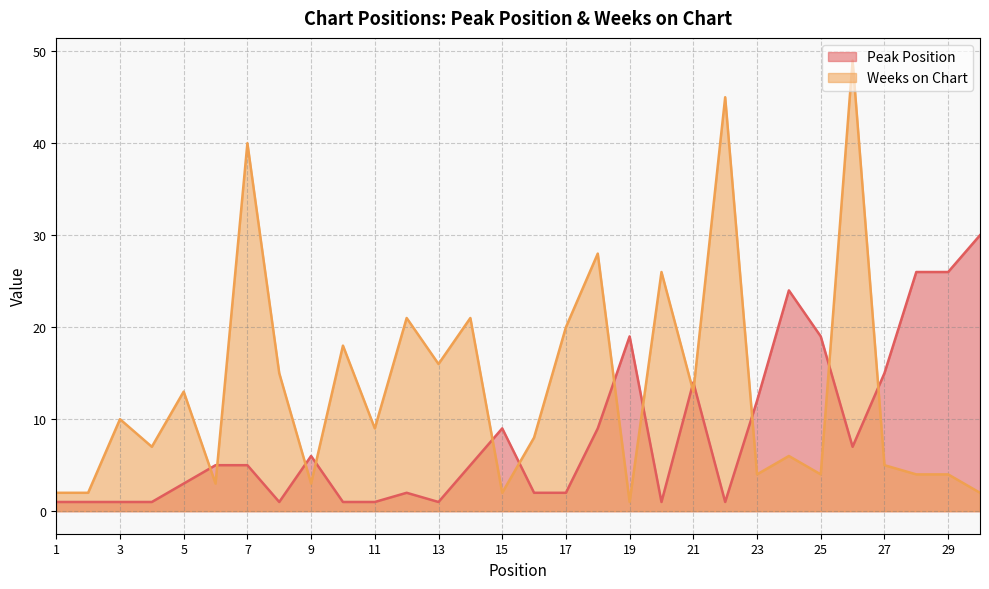

The Peak Position series shows 9 at 18. True or false?

True